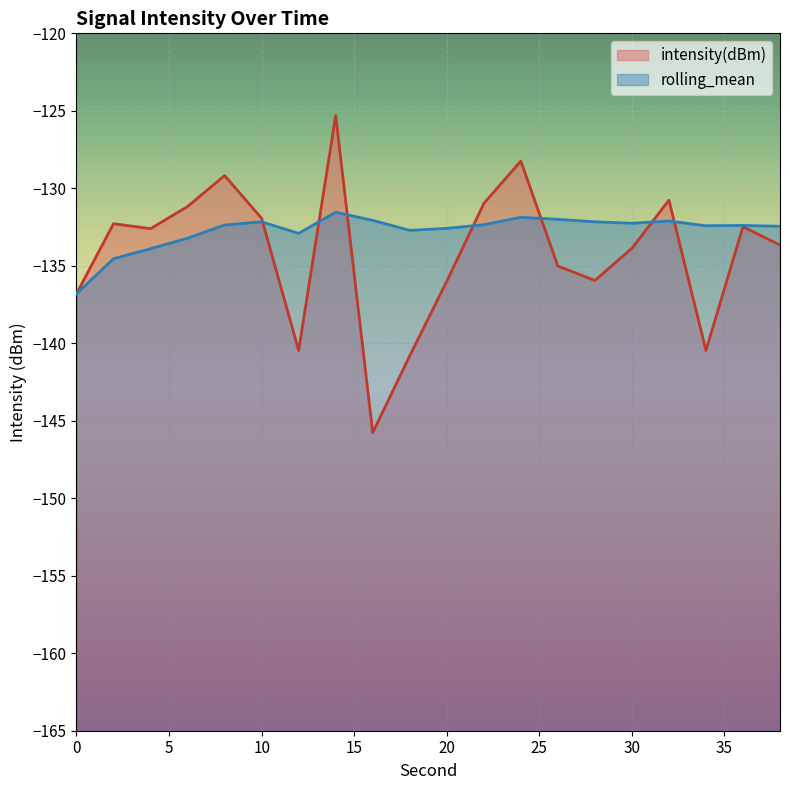

Which series has the largest range (max minus min)?

intensity(dBm)